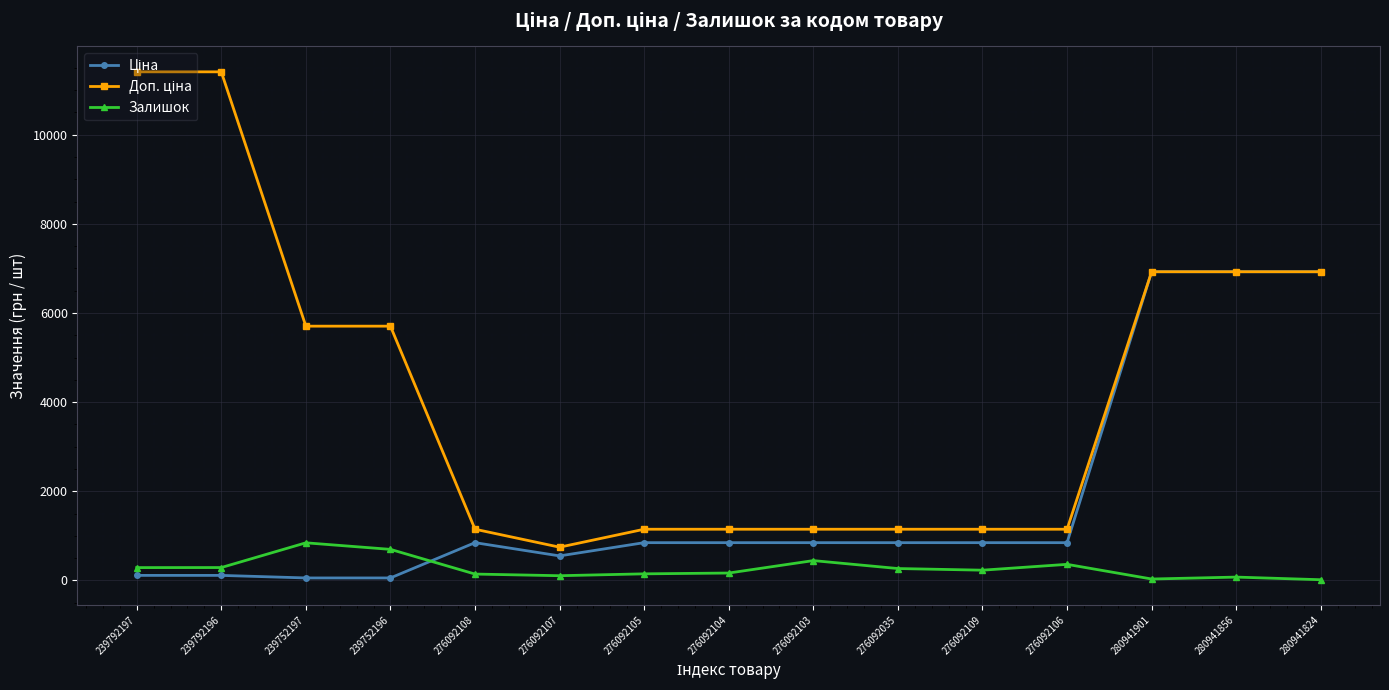

How many distinct data groups are displayed?

3